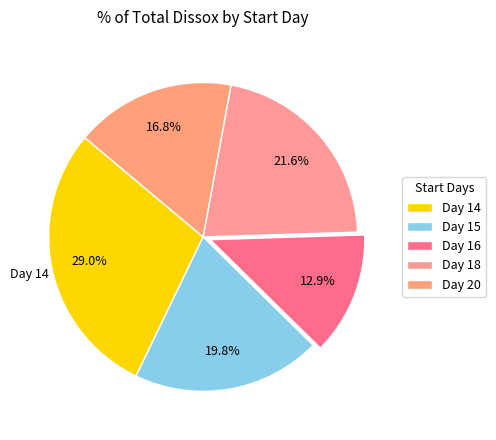

How many segments does this pie chart have?

5